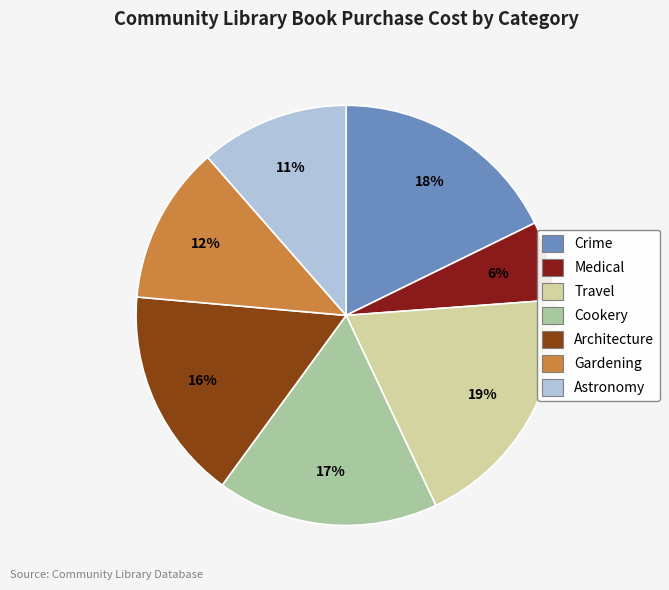

Is the sum of Gardening and Travel greater than half?

No